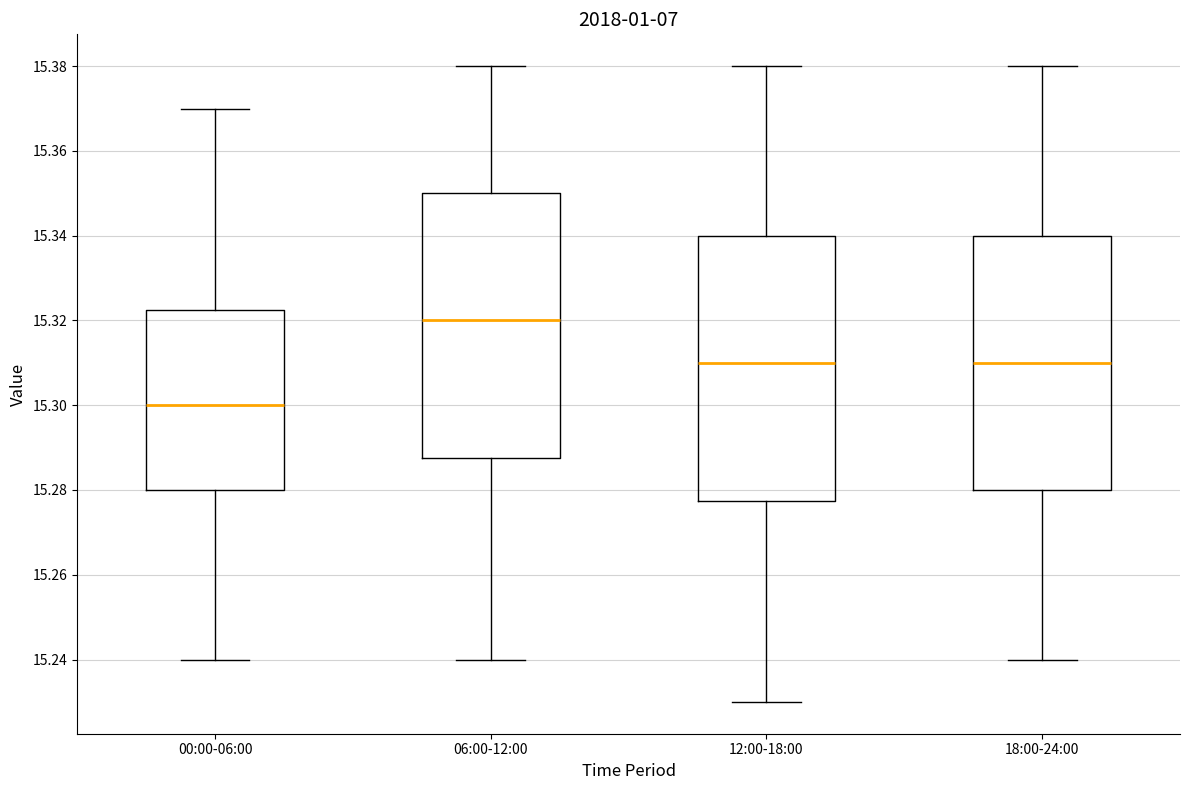

Reading left to right, read every box against the y-axis: the position of its median line, the range the box covers, and the ends of its whiskers. The values are not printed on the chart, so give them approximately, as read against the axis.

00:00-06:00: median 15.300, box 15.280 to 15.322, whiskers 15.240 to 15.370
06:00-12:00: median 15.320, box 15.288 to 15.350, whiskers 15.240 to 15.380
12:00-18:00: median 15.310, box 15.278 to 15.340, whiskers 15.230 to 15.380
18:00-24:00: median 15.310, box 15.280 to 15.340, whiskers 15.240 to 15.380